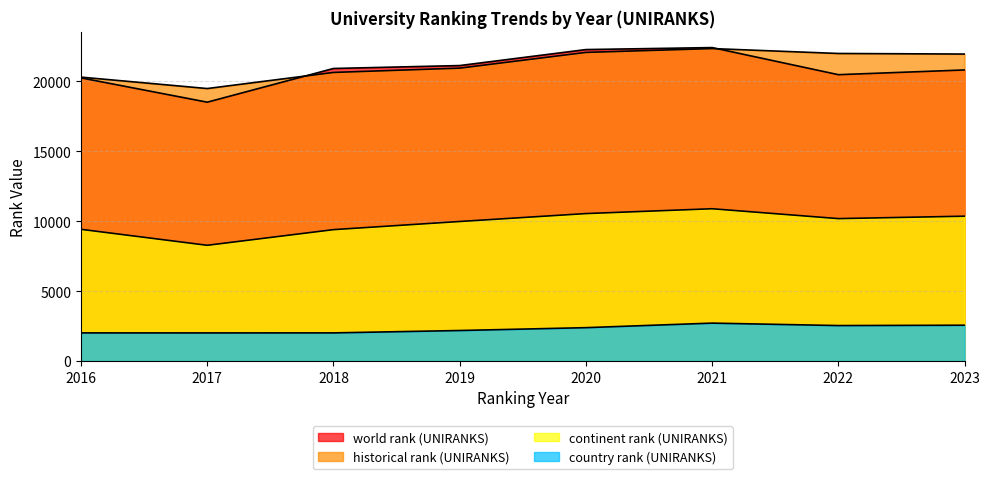

Reading left to right, list all the values displayed in this chart.

world rank (UNIRANKS): 20256.0	18517.0	20928.0	21137.0	22281.0	22423.0	20485.0	20823.0
continent rank (UNIRANKS): 9421.0	8278.0	9398.0	9981.0	10547.0	10893.0	10187.0	10360.0
country rank (UNIRANKS): 2010.0	2009.0	2011.0	2181.0	2385.0	2710.0	2535.0	2560.0
historical rank (UNIRANKS): 20309.0	19492.5	20645.5	20953.5	22078.5	22352.5	22001.0	21960.0